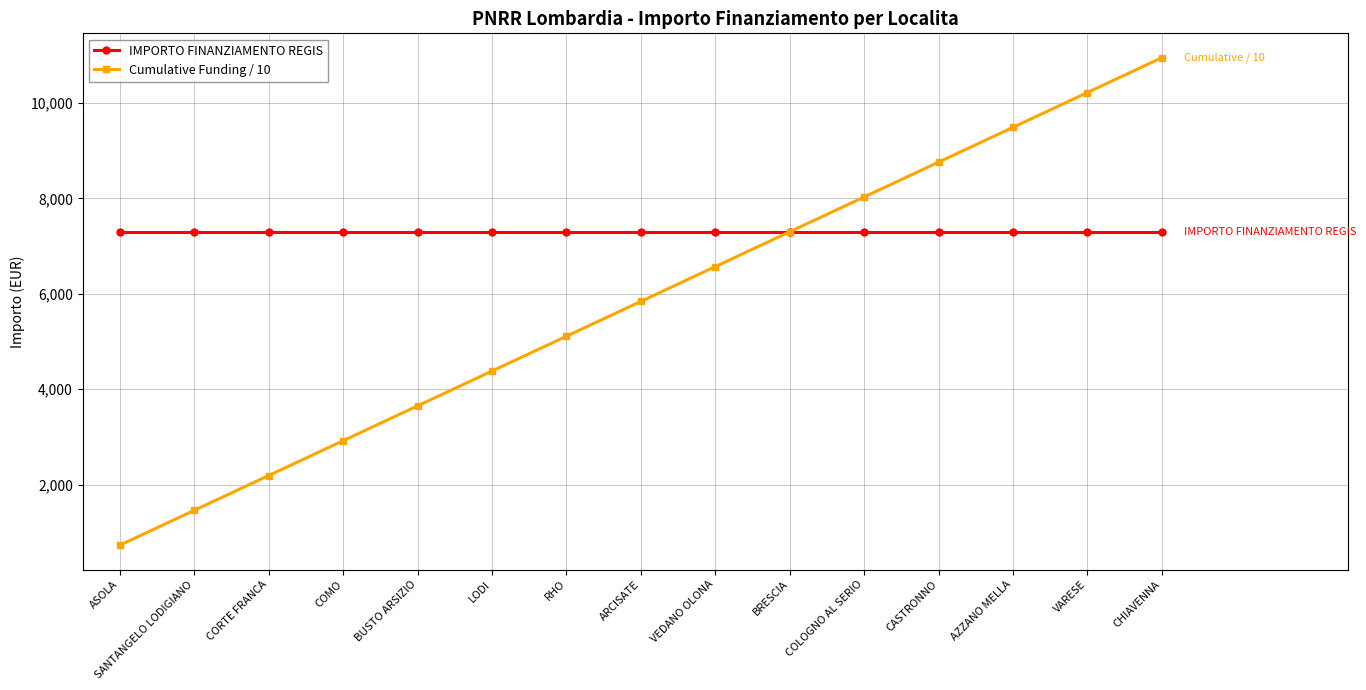

What value does the Cumulative Funding / 10 series have at VEDANO OLONA?

6570.9